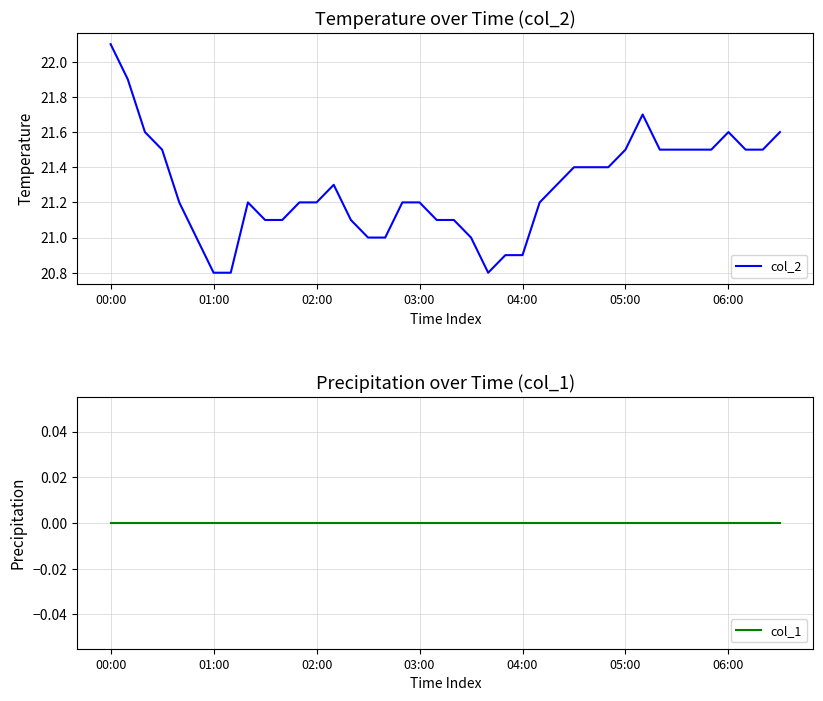

How many values in the col_2 series exceed 21?

31